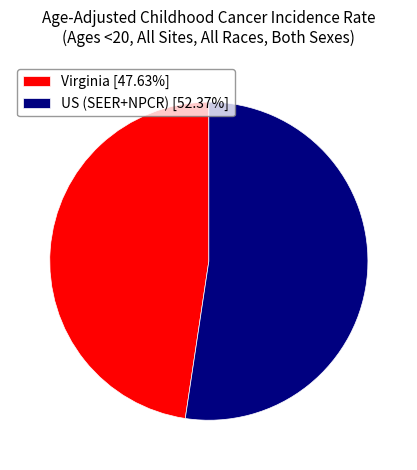

Is there any slice that represents more than half of the pie?

Yes